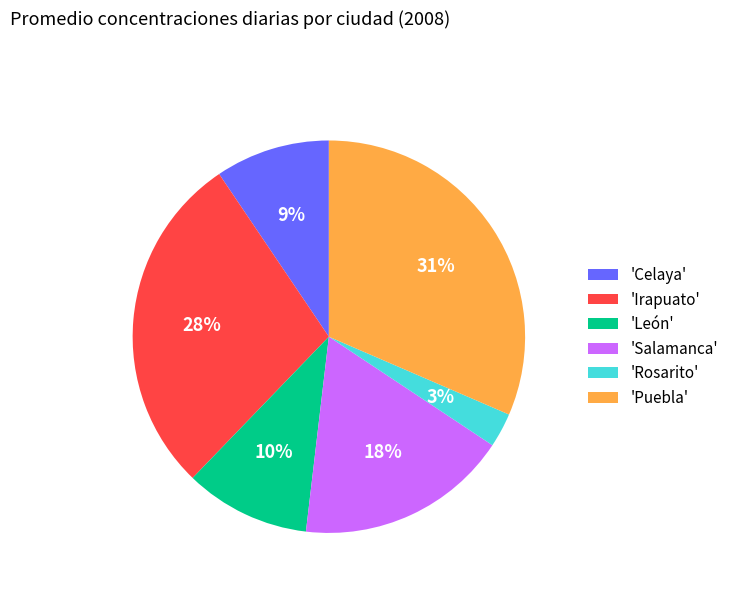

Does any single category account for the majority?

No